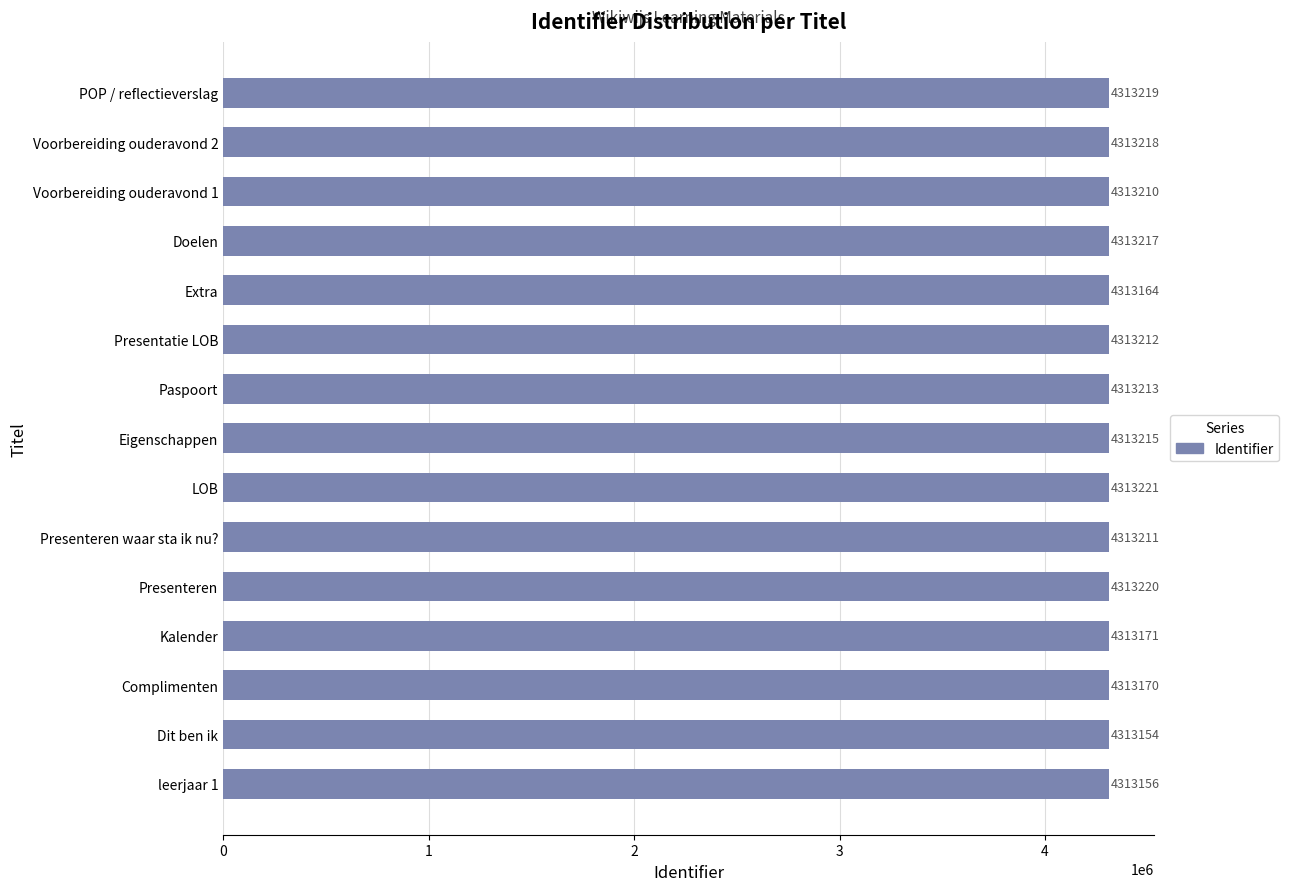

Reading bottom to top, list all the values displayed in this chart.

leerjaar 1=4313156	Dit ben ik=4313154	Complimenten=4313170	Kalender=4313171	Presenteren=4313220	Presenteren waar sta ik nu?=4313211	LOB=4313221	Eigenschappen=4313215	Paspoort=4313213	Presentatie LOB=4313212	Extra=4313164	Doelen=4313217	Voorbereiding ouderavond 1=4313210	Voorbereiding ouderavond 2=4313218	POP / reflectieverslag=4313219